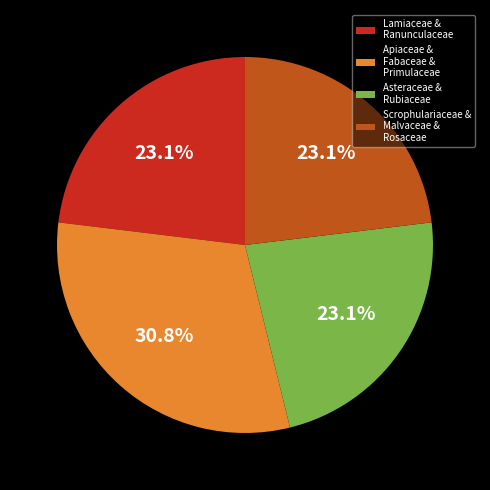

Combined, do Apiaceae & Fabaceae & Primulaceae and Scrophulariaceae & Malvaceae & Rosaceae account for over 50%?

Yes